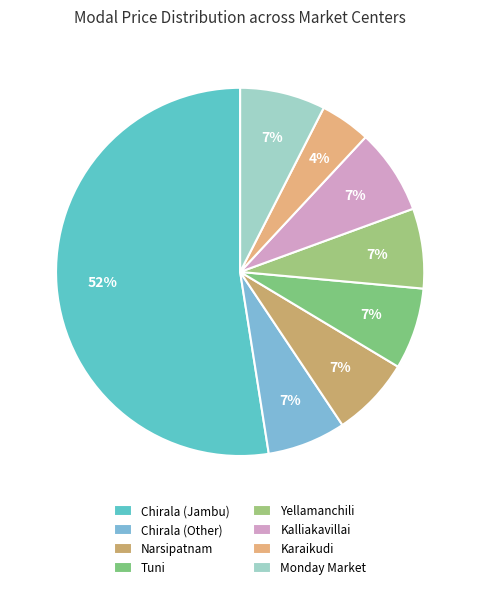

Is there any slice that represents more than half of the pie?

Yes